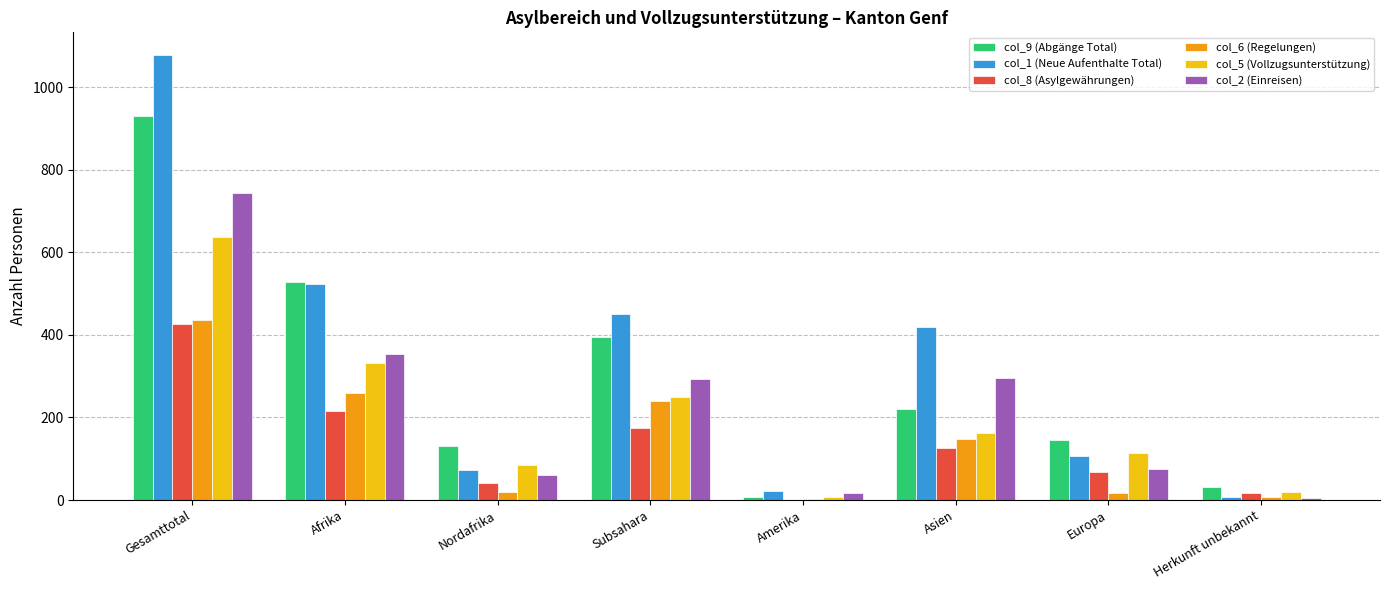

How many categories are shown in the chart?

8